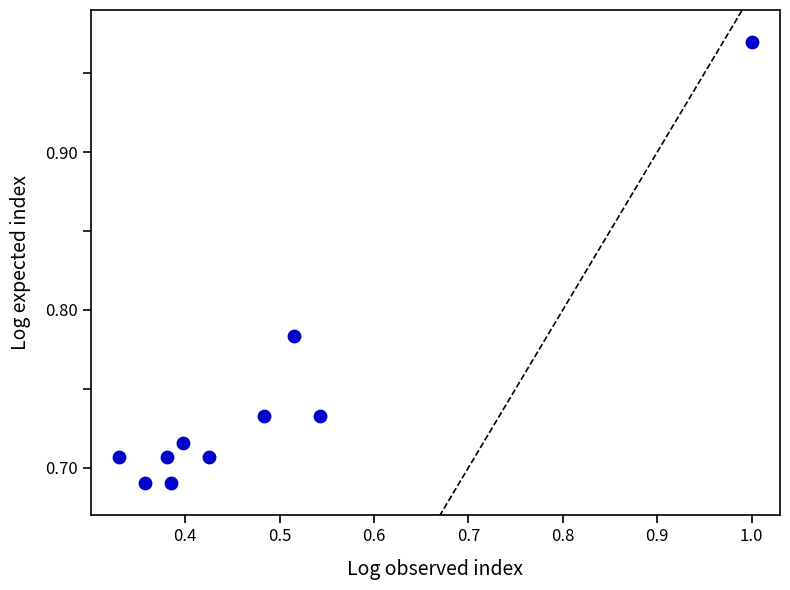

What is the average X value?

0.5